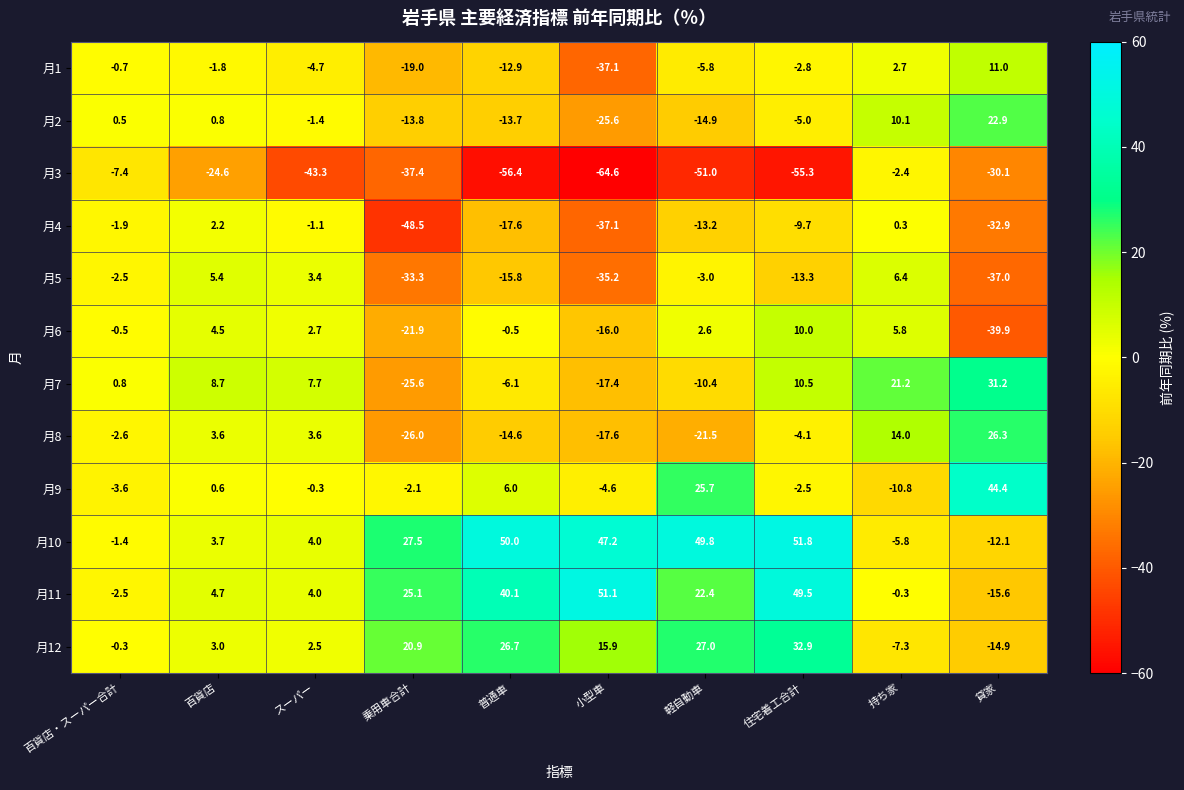

At which label is 月5 closest to -15?

普通車